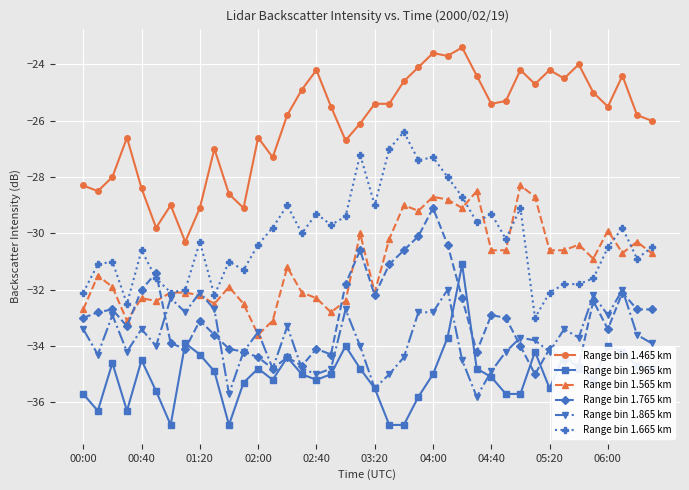

What is the value of the Range bin 1.865 km point at the 27th from the left?

-34.5